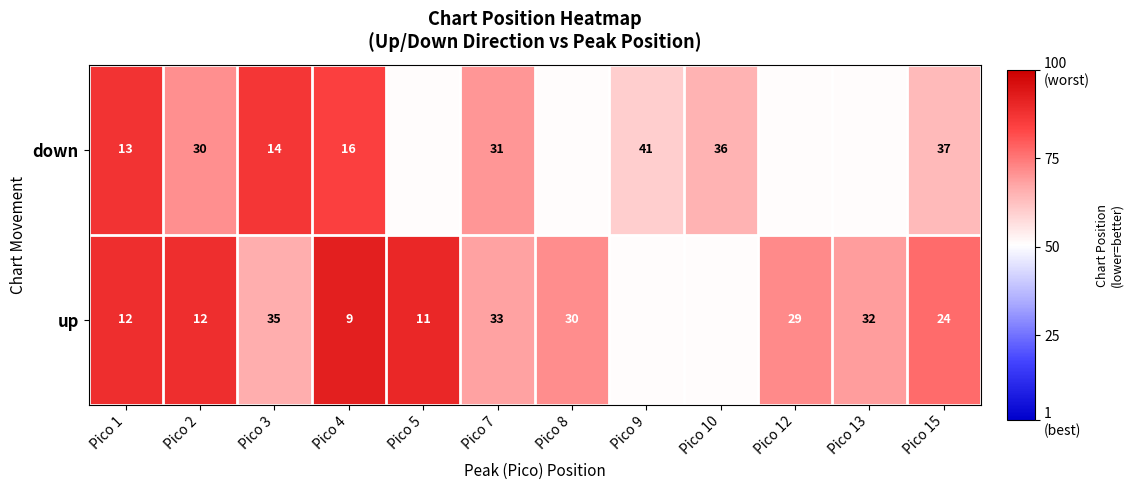

Rank the series at Pico 4 from highest to lowest value.

down, up